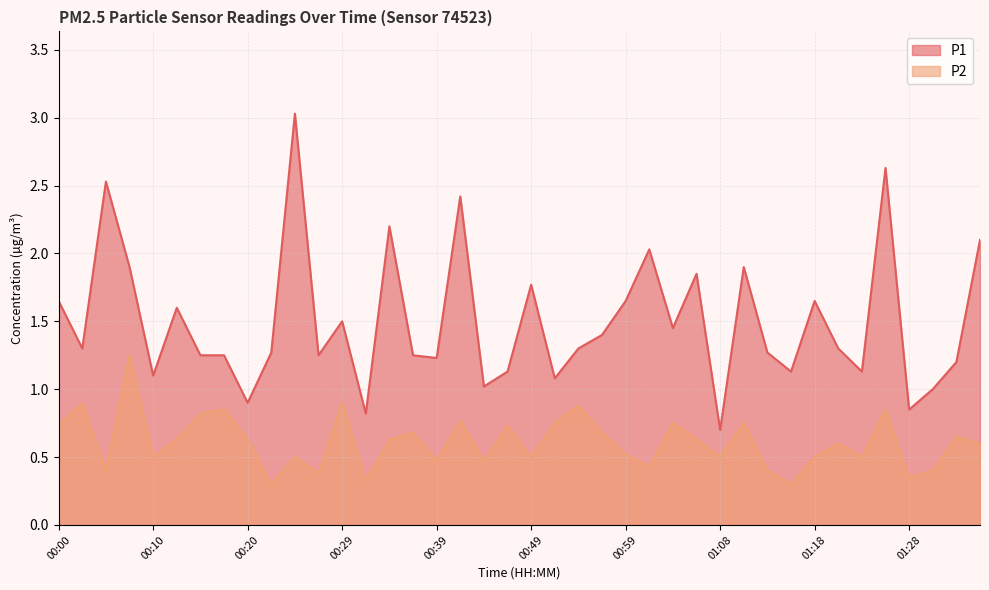

True or false: P1 and P2 intersect in this chart.

False